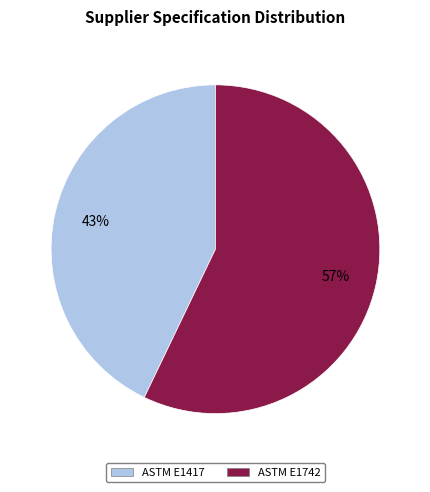

Which slice represents more than half of the pie?

ASTM E1742